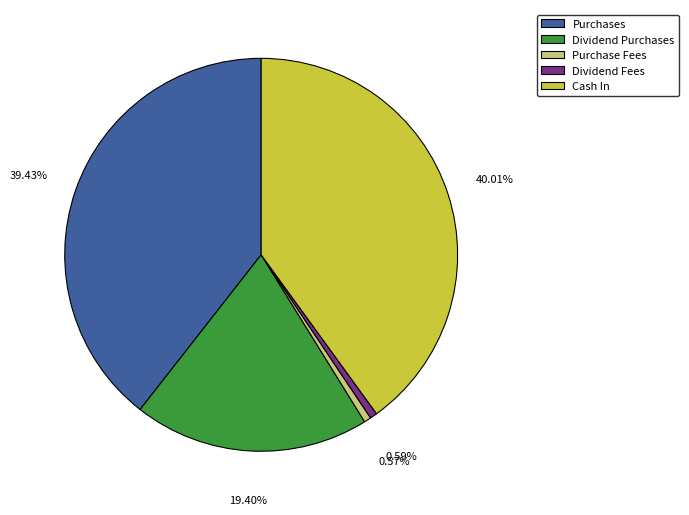

Which slice is the largest?

Cash In